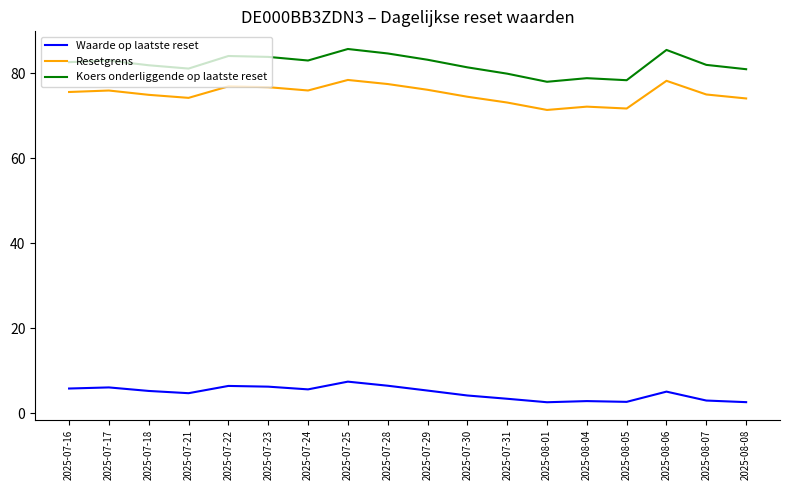

Is the value of Waarde op laatste reset at 2025-07-30 greater than the value of Koers onderliggende op laatste reset at 2025-07-24?

No